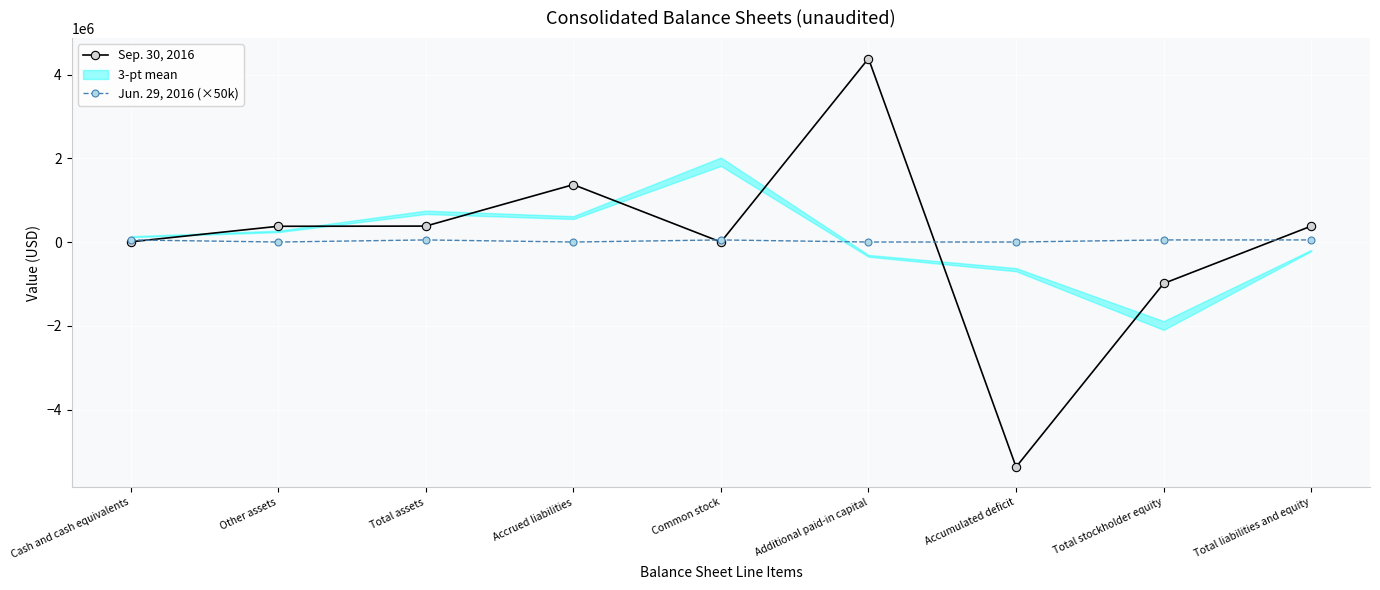

The value of Jun. 29, 2016 (×50k) at Cash and cash equivalents is 71087. True or false?

False